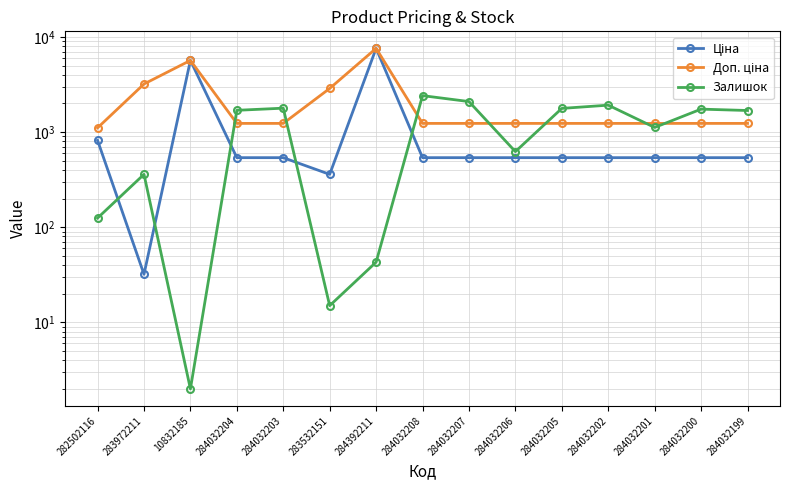

What is the difference between the maximum and minimum values in the Залишок series?

2417.0